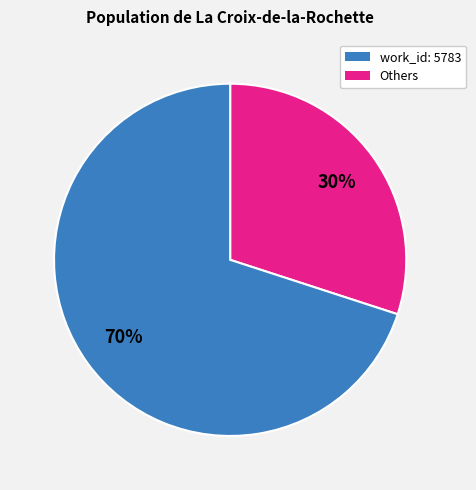

To the nearest percent, what is the difference between the largest and smallest slice percentages?

40%